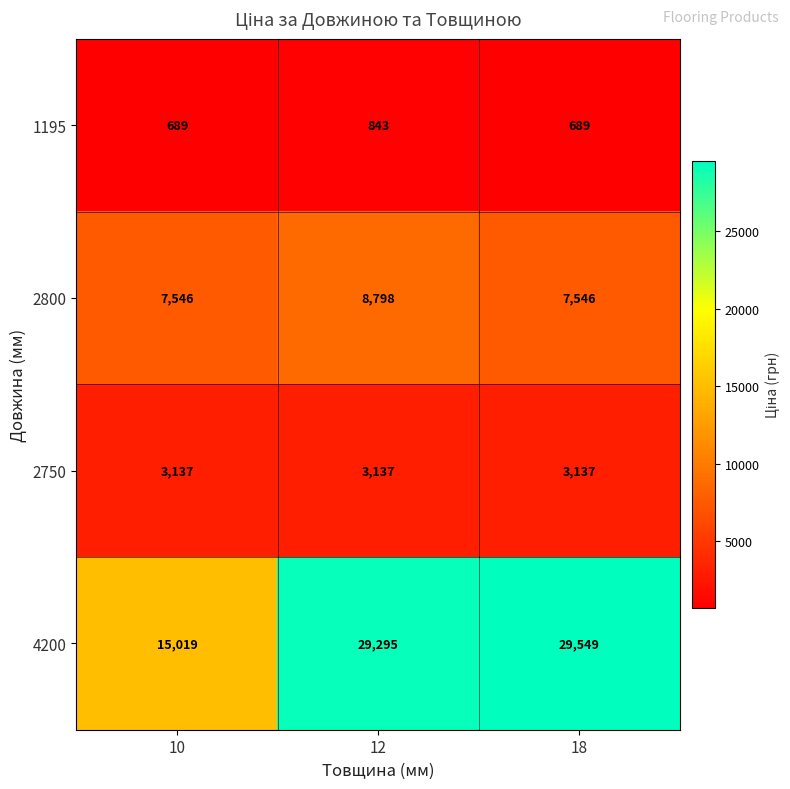

What is the difference between the highest and lowest values at 12?

28452